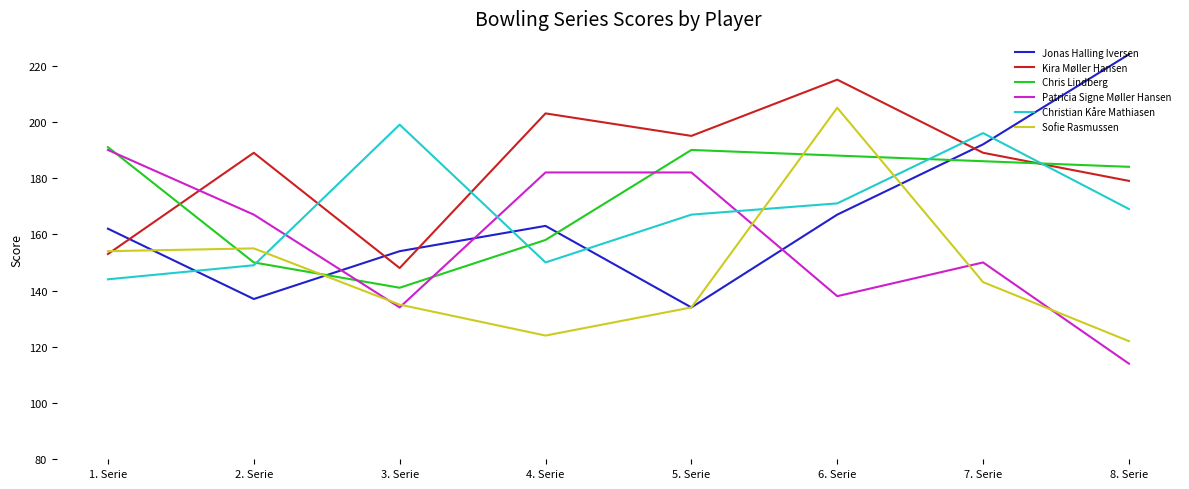

True or false: Patricia Signe Møller Hansen has more than 2 interior local peaks.

False